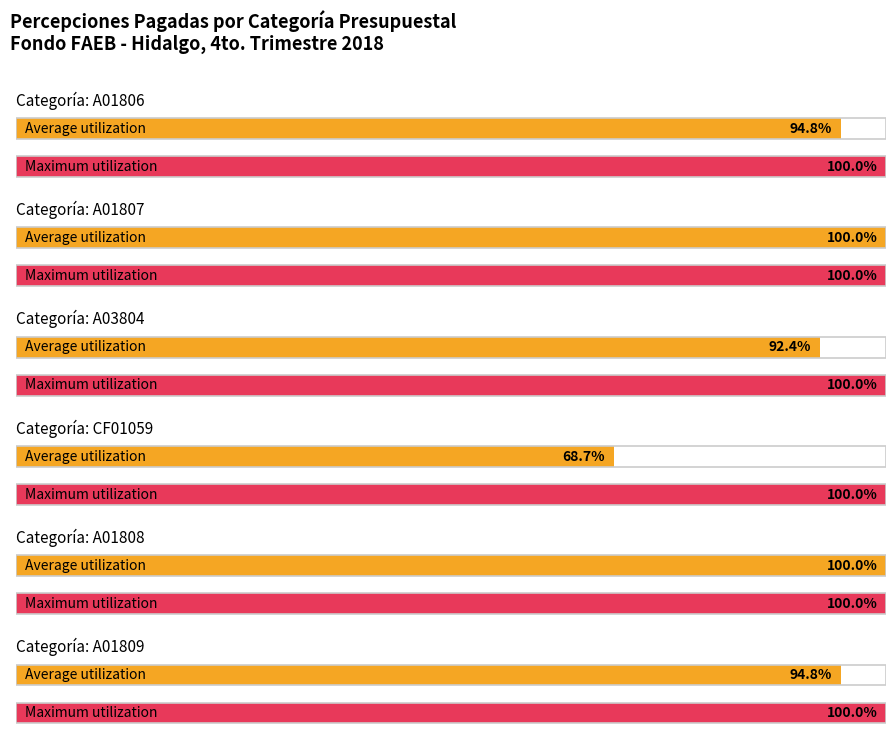

Rank the series at A03804 from lowest to highest value.

Average utilization, Maximum utilization